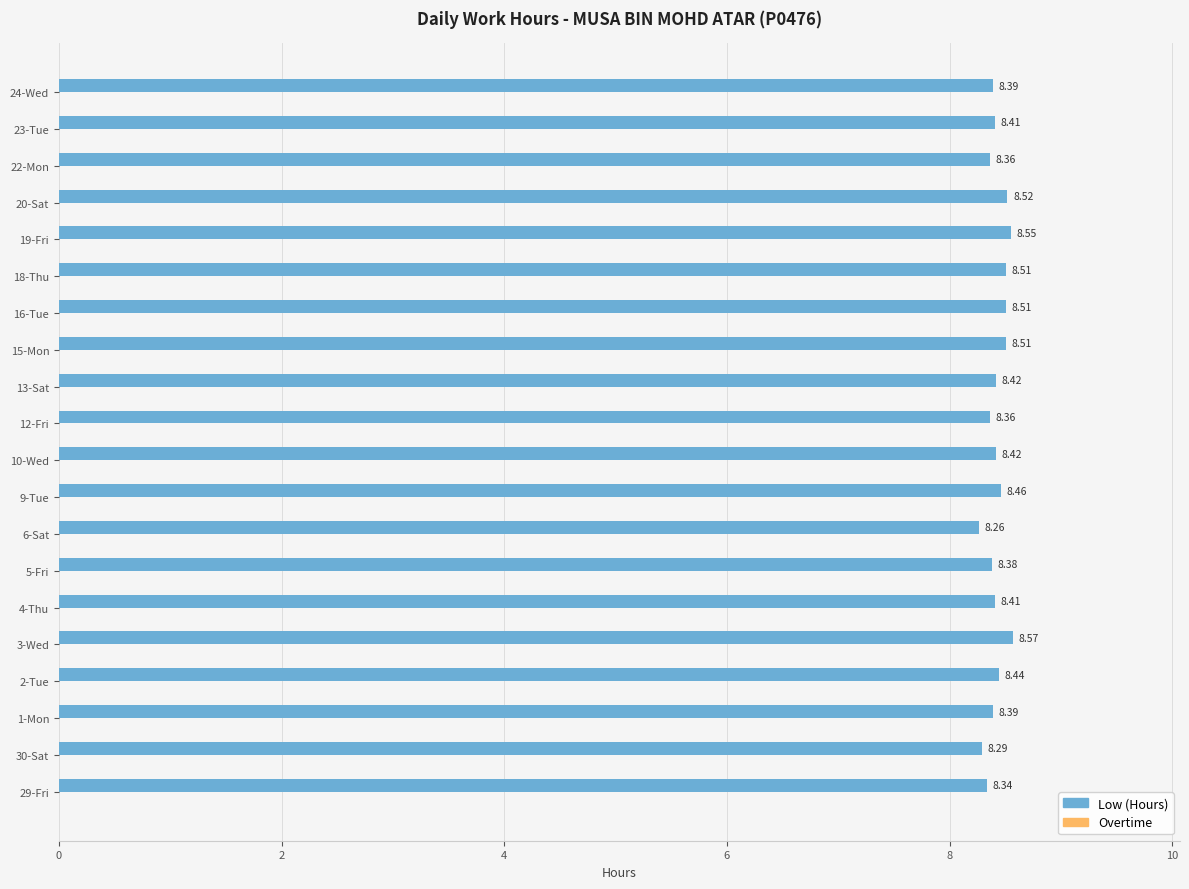

What is the difference between the maximum and minimum values?

0.3